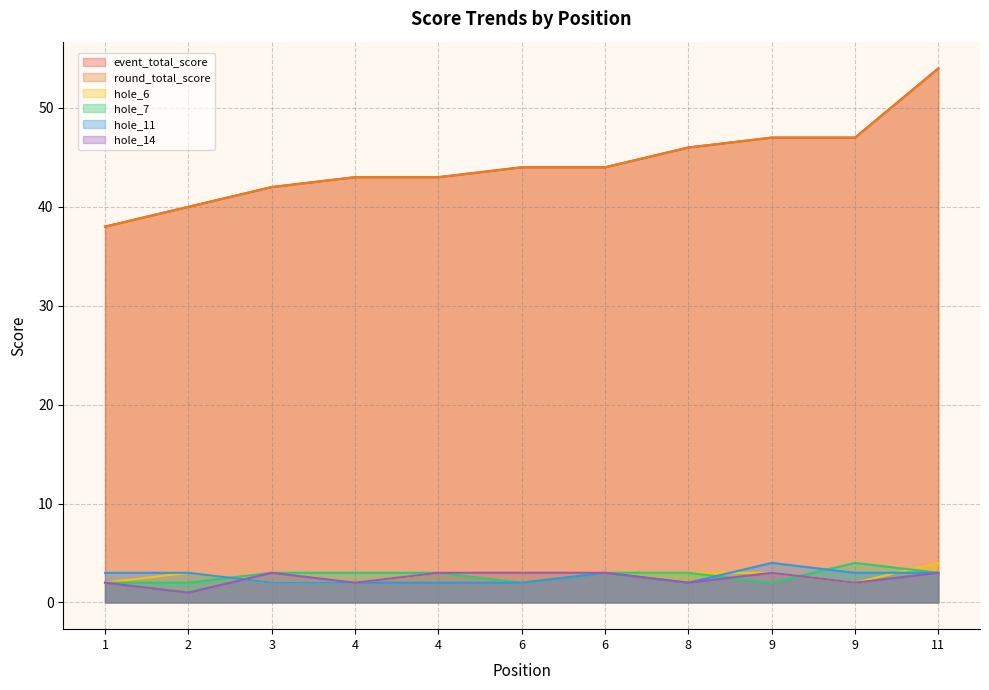

At how many categories does at least one series exceed 8?

11